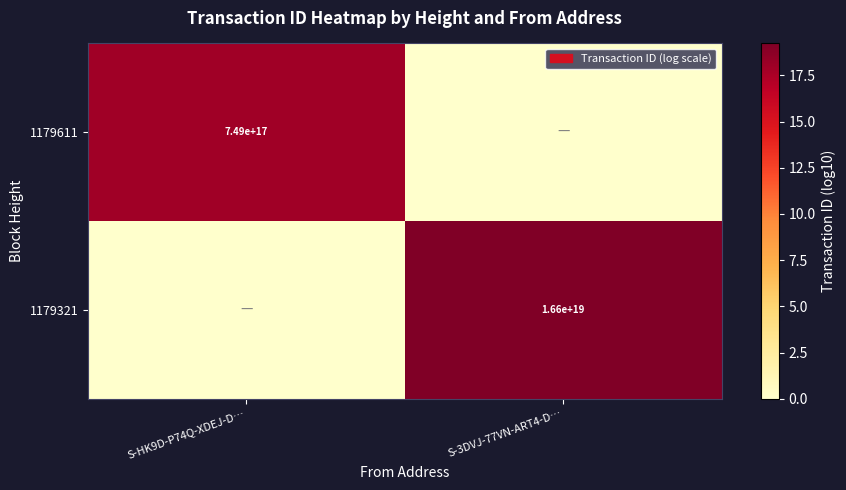

The 1179321 series shows 5489533144651888640 at S-3DVJ-77VN-ART4-D…. True or false?

False